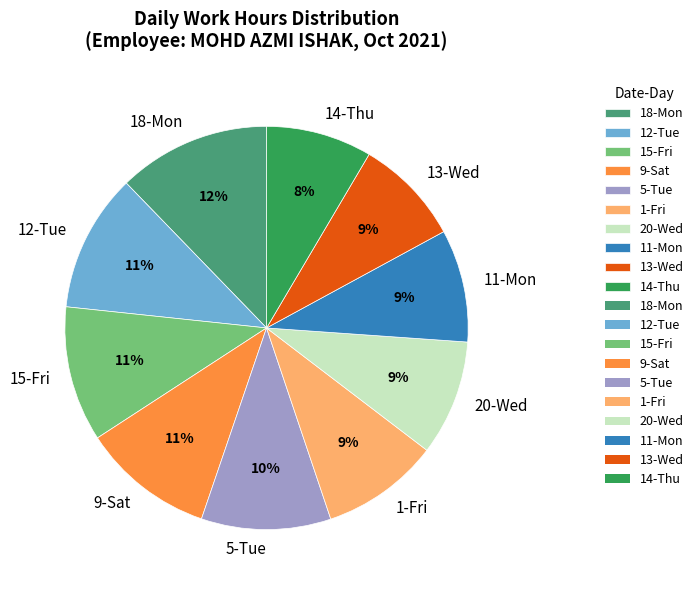

Is there a majority slice in this chart?

No